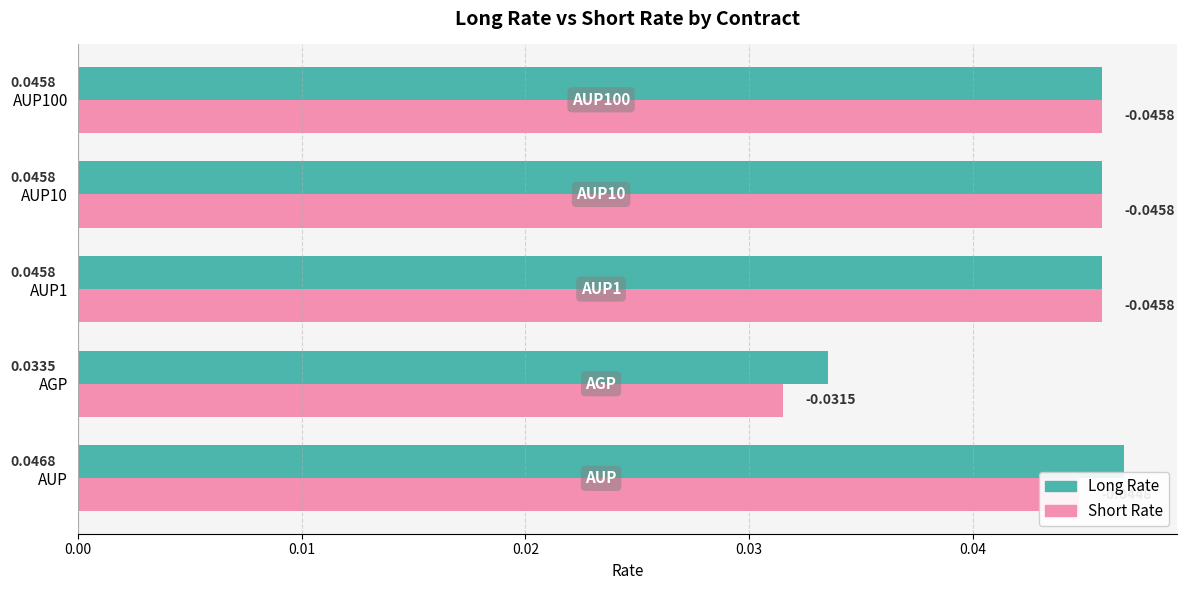

Which series has the largest total across all categories?

Long Rate